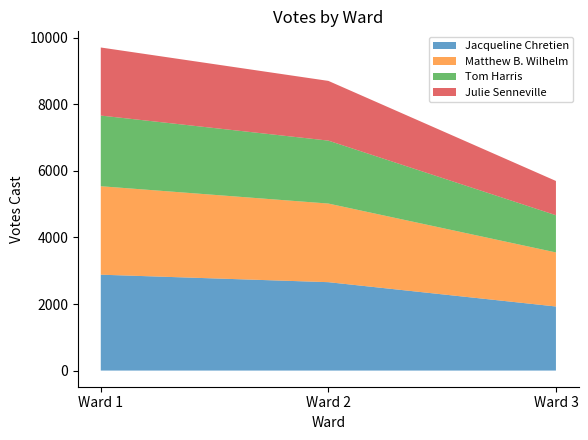

Rank the series at Ward 3 from lowest to highest value.

Julie Senneville, Tom Harris, Matthew B. Wilhelm, Jacqueline Chretien